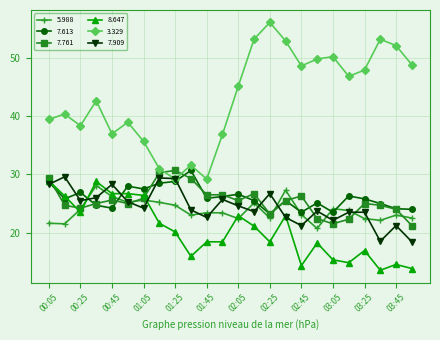

True or false: 5.988 and 8.647 cross at least once.

True